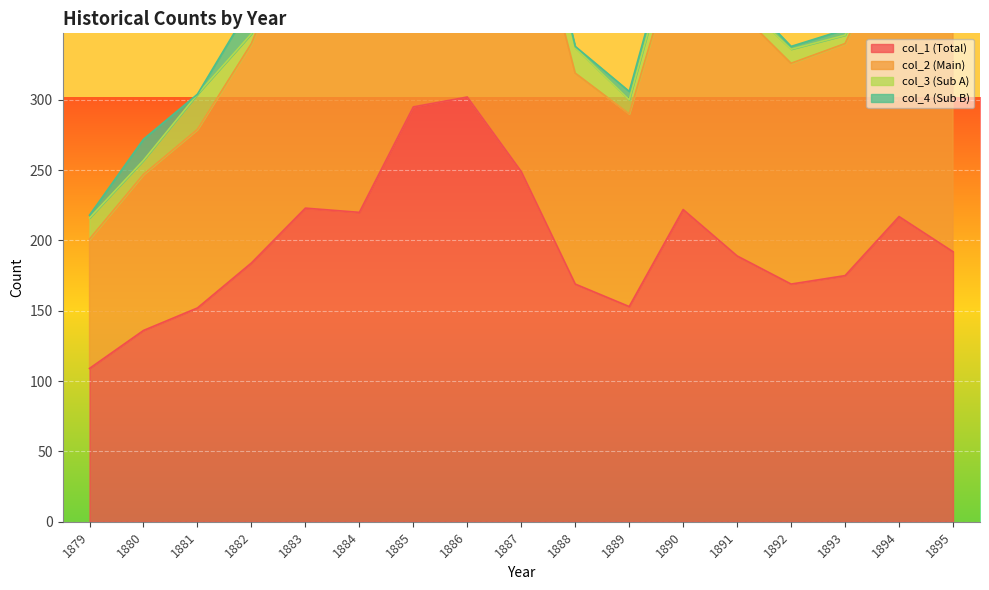

What is the sum of all col_2 (Main) values?

6302